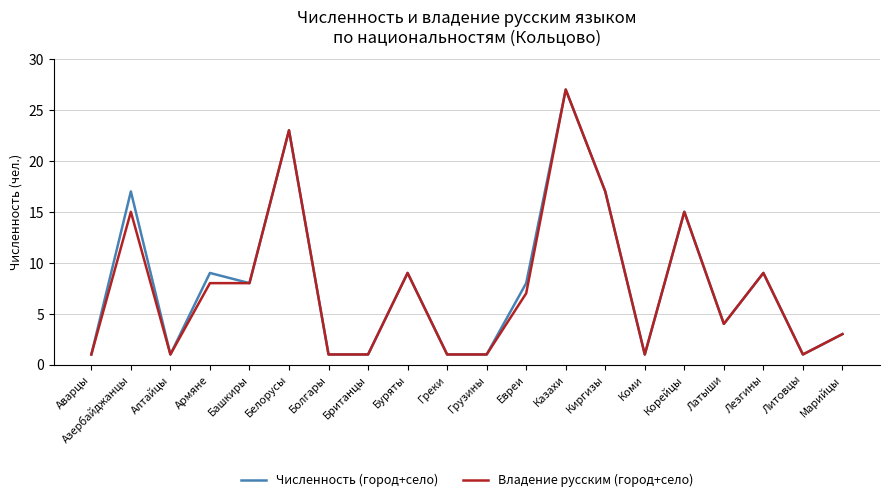

What are all the series names shown in the legend?

Численность (город+село), Владение русским (город+село)